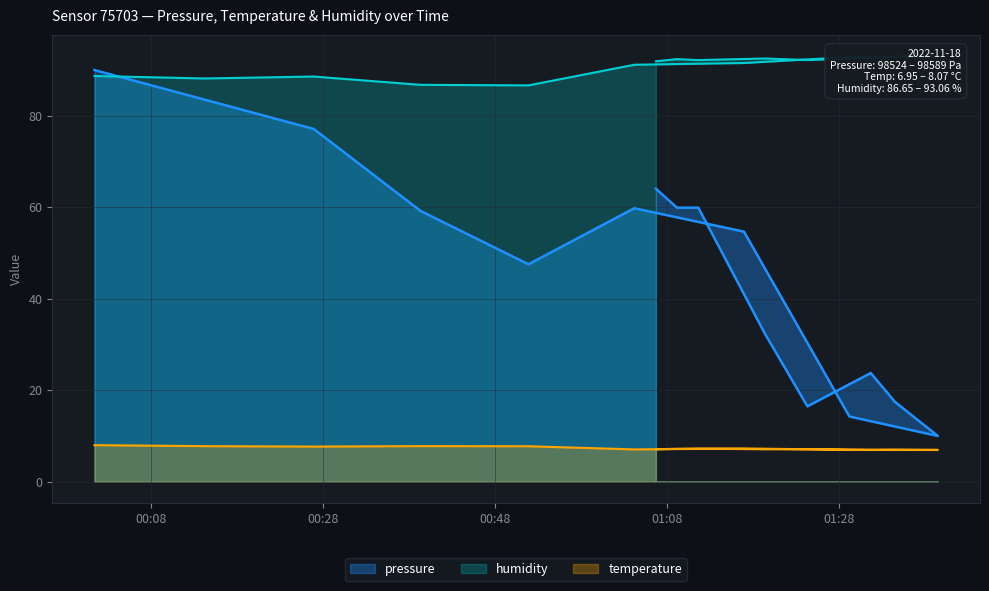

Is it true that humidity equals 121.8 at 2022-11-18T01:34:29?

False